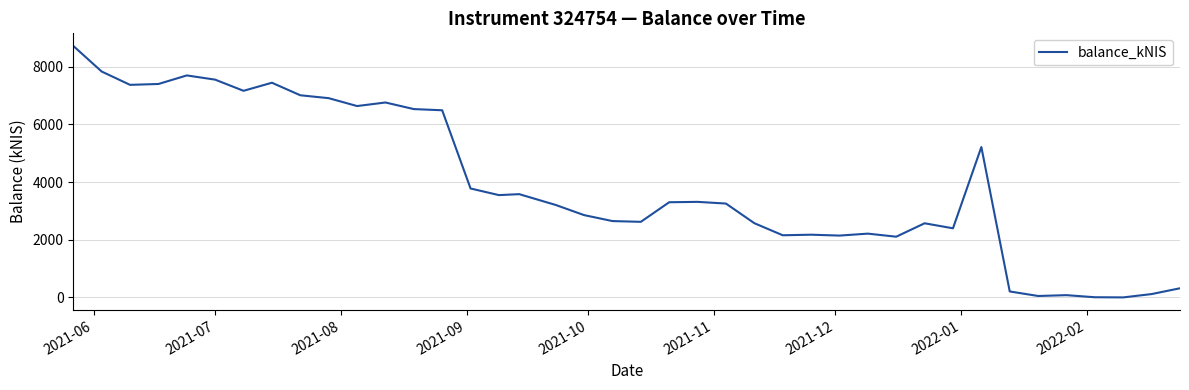

How many categories are shown in the chart?

40